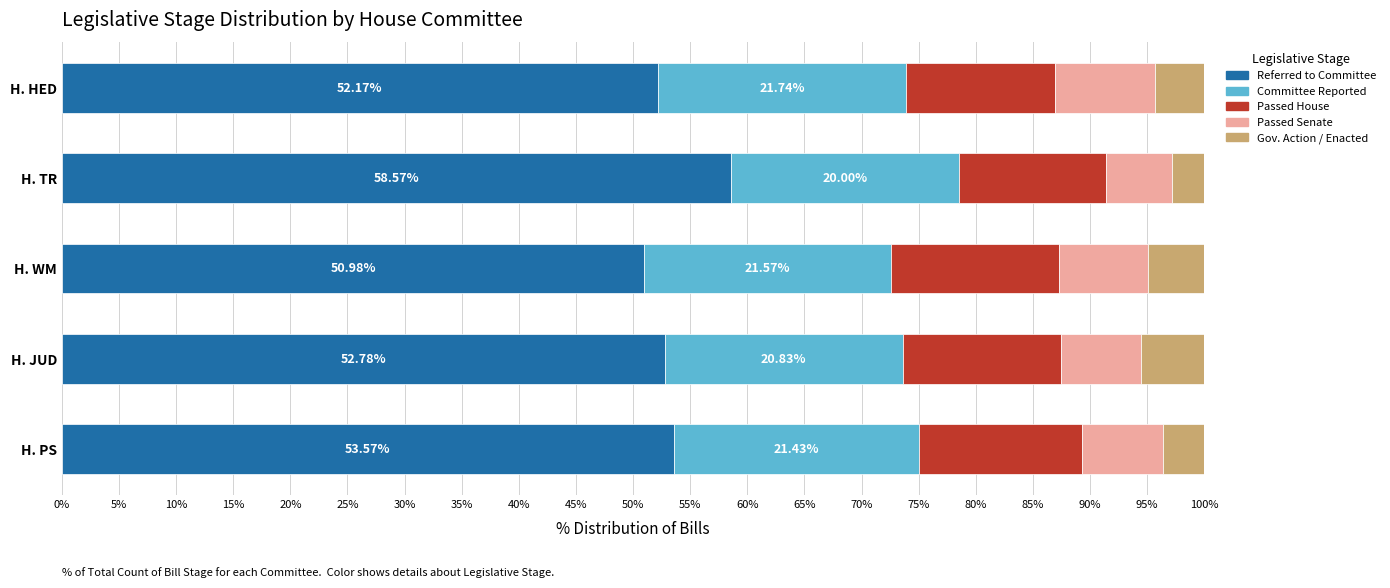

How many series are shown in this chart?

5